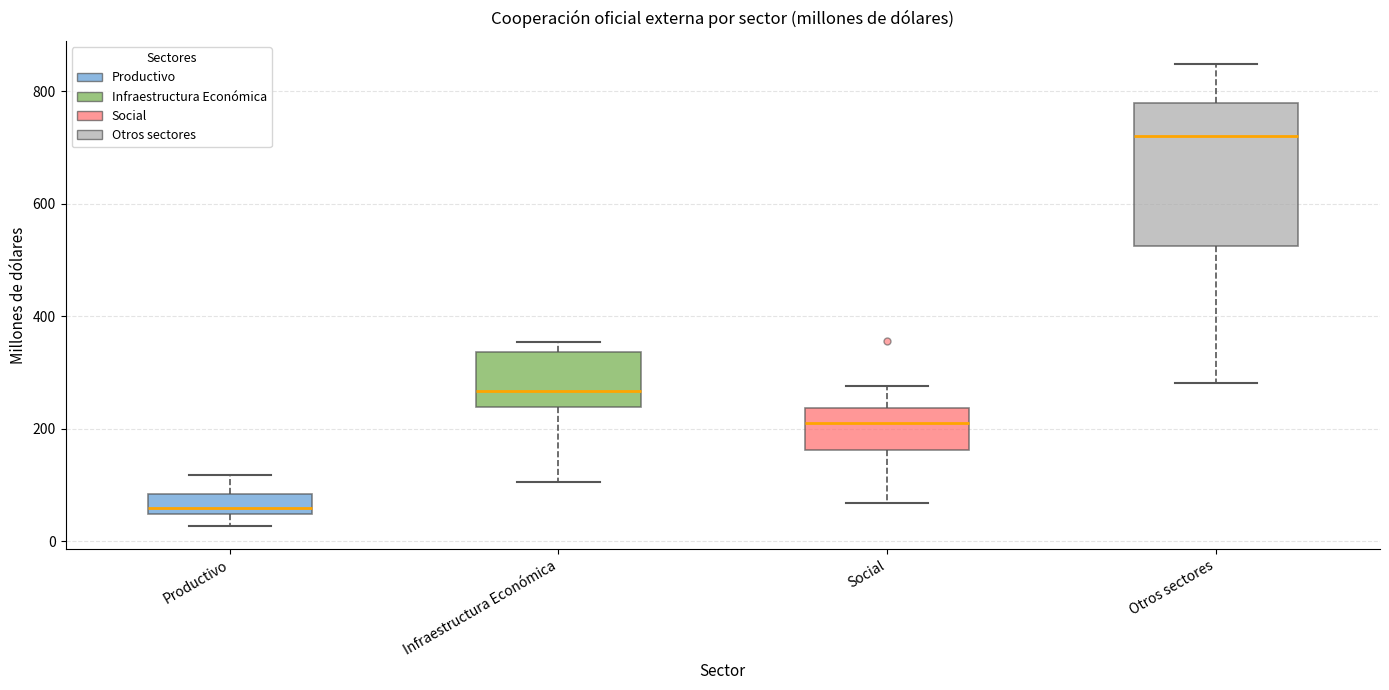

Which box's median line is the lowest?

Productivo